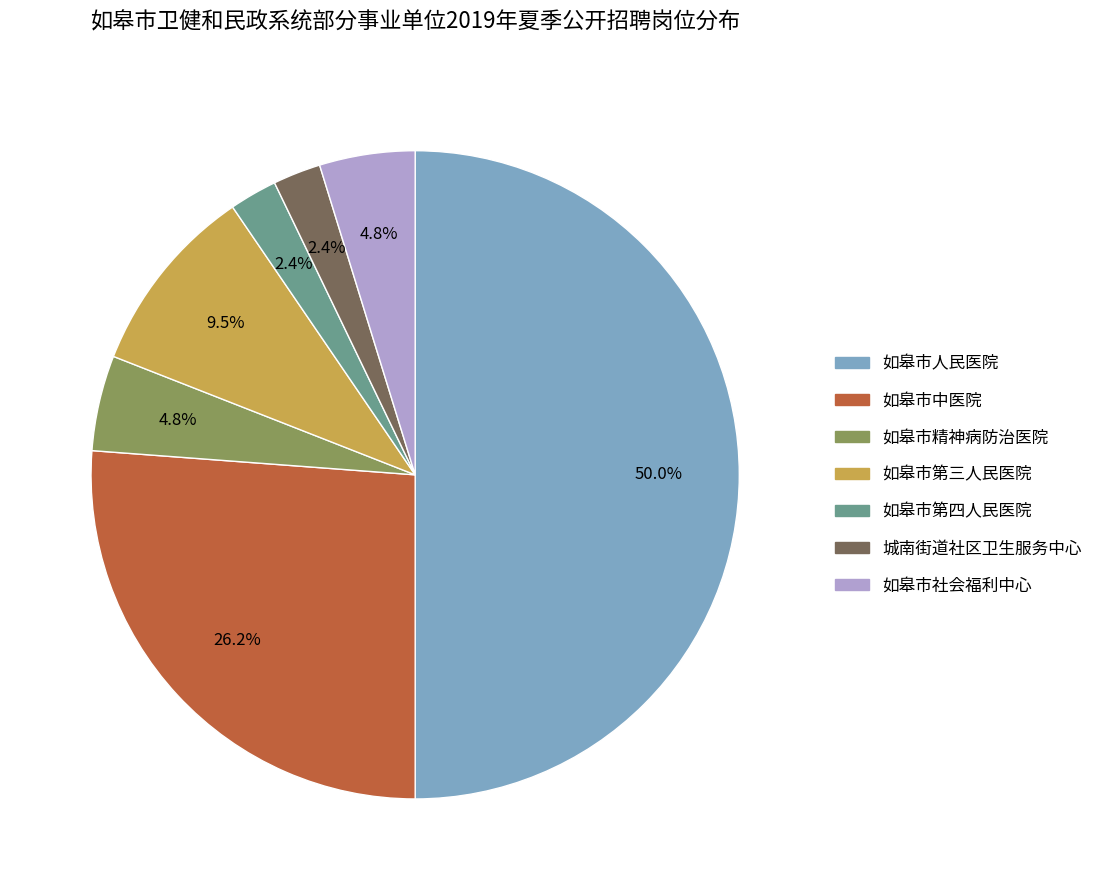

To the nearest percent, what percentage of the pie is 如皋市中医院?

26%